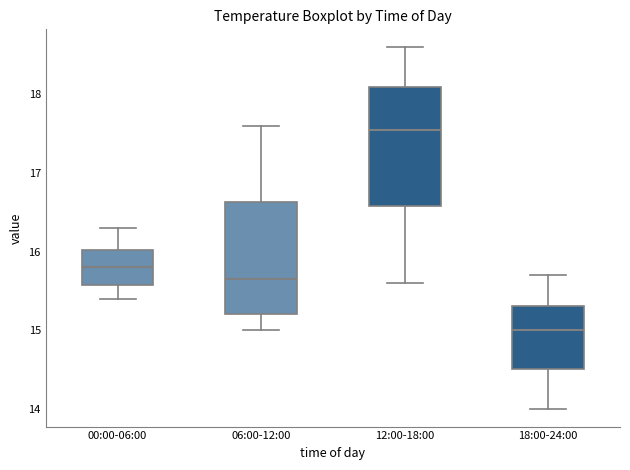

Reading left to right, transcribe this box plot: for each box, give where its median line is, the range the box spans, and where its two whiskers end, as read against the y-axis. The values are not printed on the chart, so give them approximately, as read against the axis.

00:00-06:00: median 15.8, box 15.6 to 16.0, whiskers 15.4 to 16.3
06:00-12:00: median 15.7, box 15.2 to 16.6, whiskers 15.0 to 17.6
12:00-18:00: median 17.6, box 16.6 to 18.1, whiskers 15.6 to 18.6
18:00-24:00: median 15.0, box 14.5 to 15.3, whiskers 14.0 to 15.7